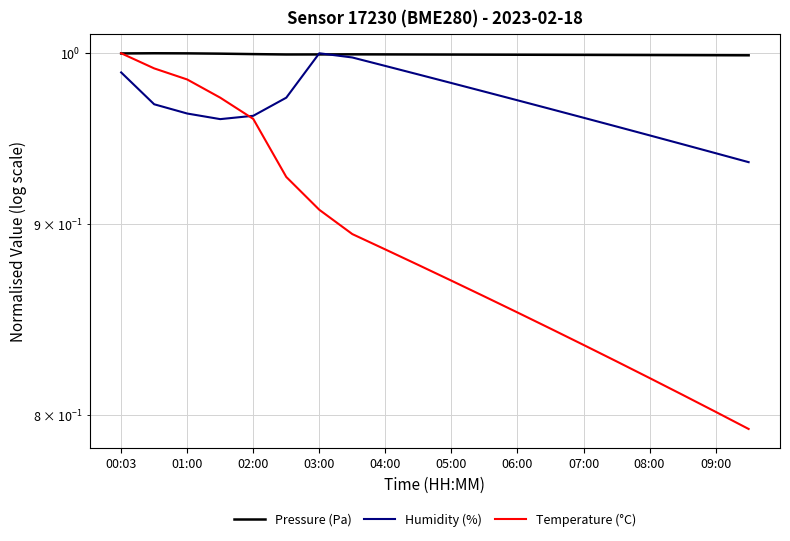

What is the label of the 2nd point from the left?

01:00